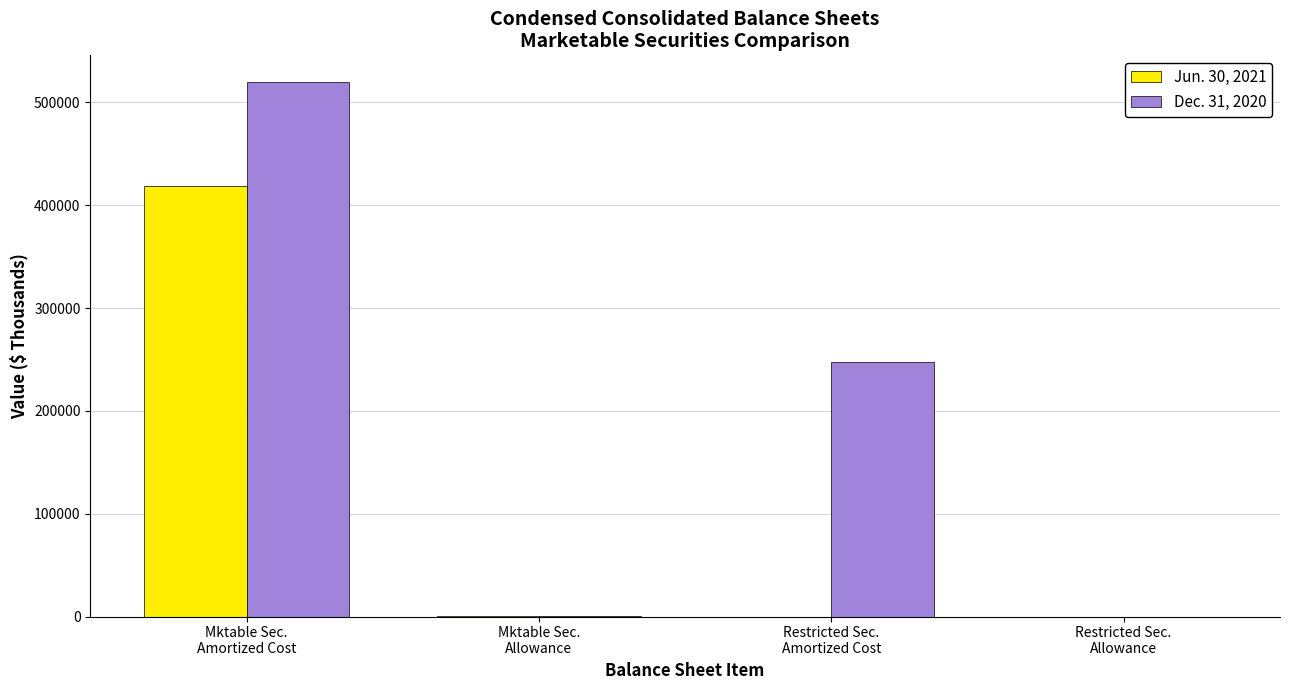

Which series has the largest total across all categories?

Dec. 31, 2020